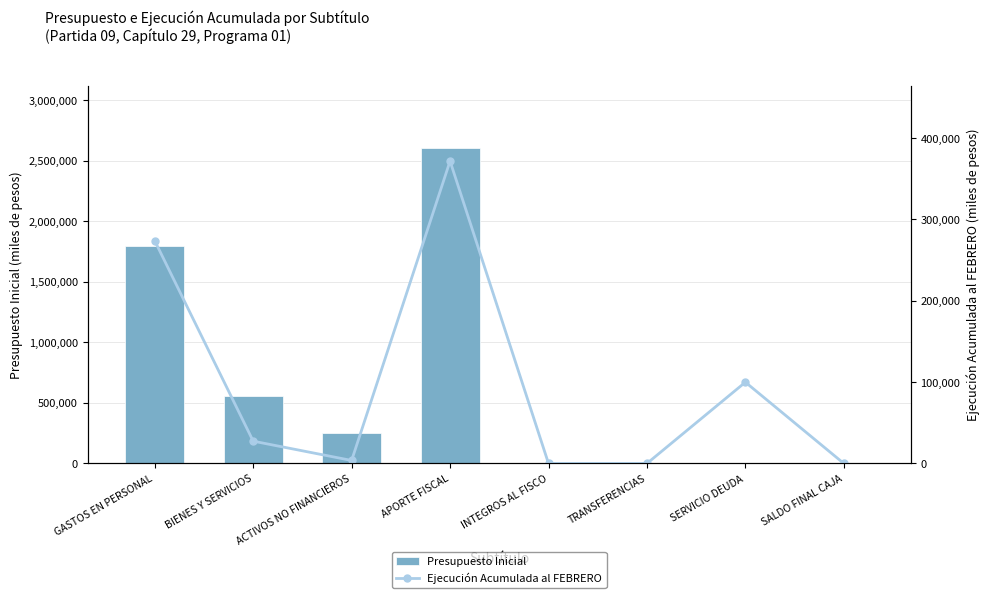

What is the label of the 7th bar from the right?

BIENES Y SERVICIOS